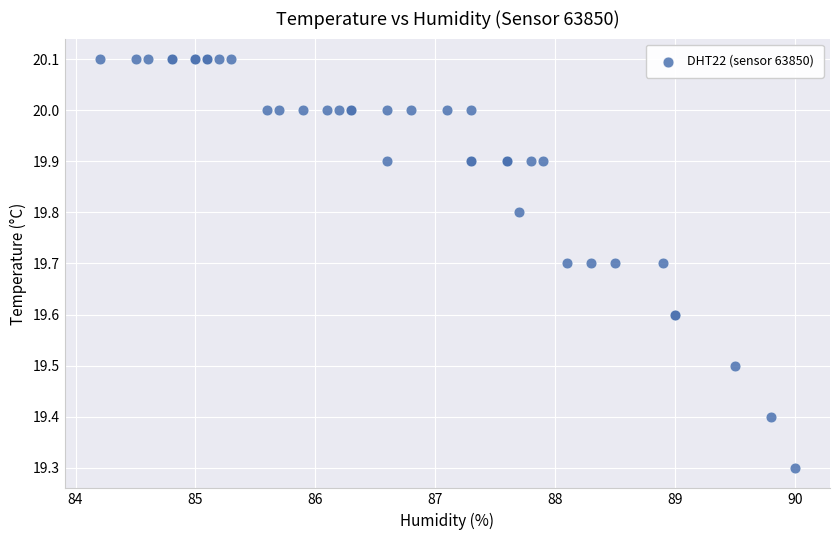

What Y value in the scatter plot is closest to 19?

19.3